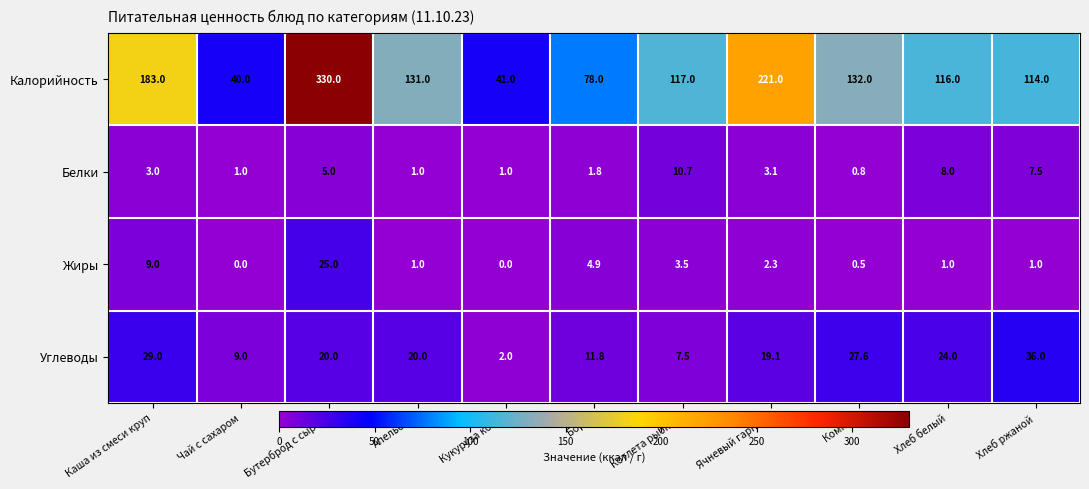

How many Калорийность values are between 78 and 183?

7